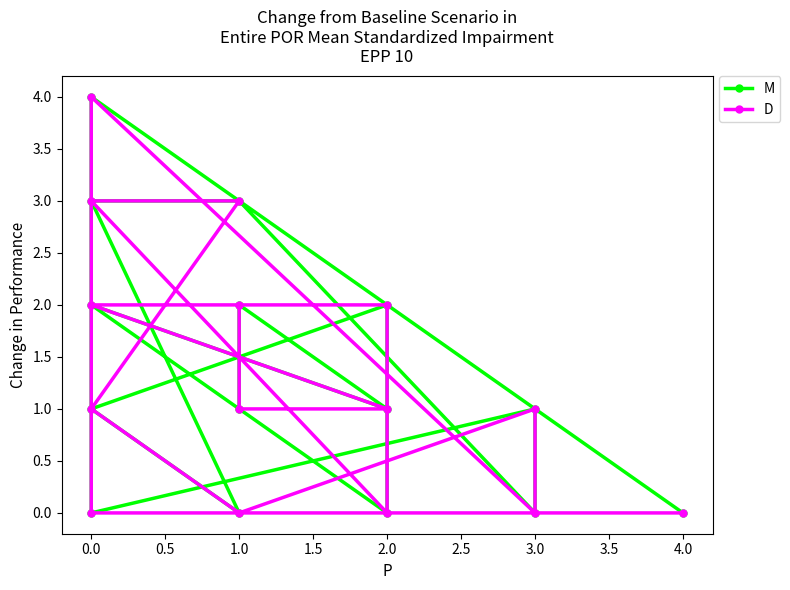

In D, how many points are lower than both neighbors (excluding endpoints)?

3